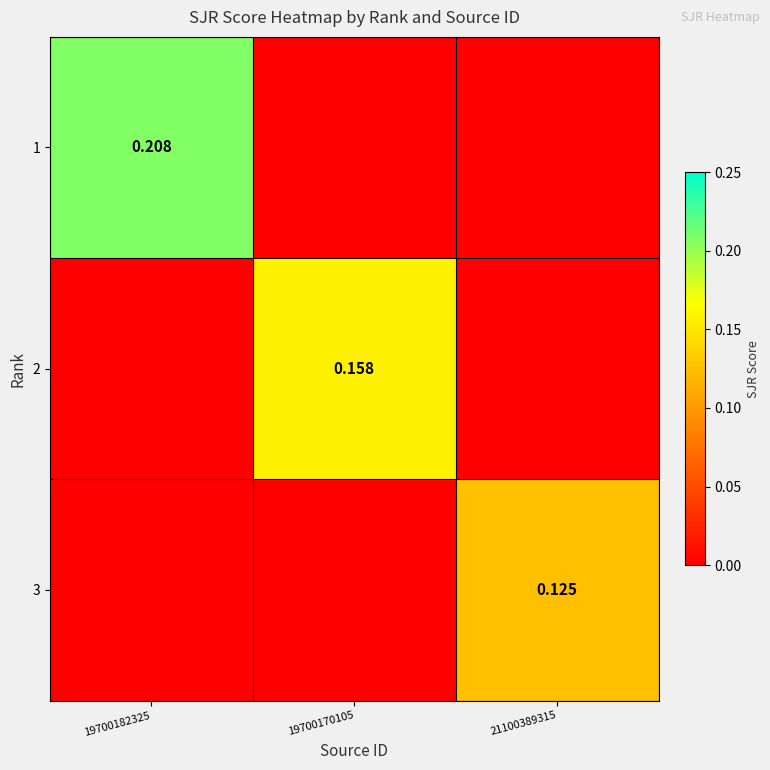

Is it true that 2 equals 0.0 at 21100389315?

True